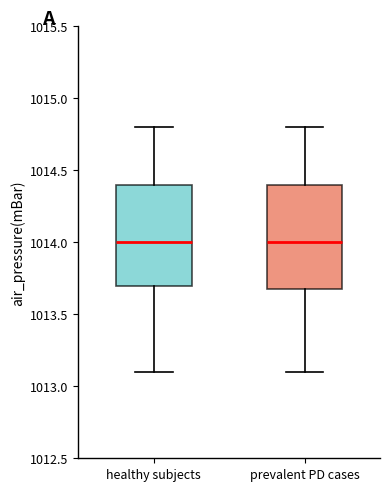

Where does the upper whisker of the box for healthy subjects end on the y-axis? The values are not printed on the chart, so give them approximately, as read against the axis.

1014.8